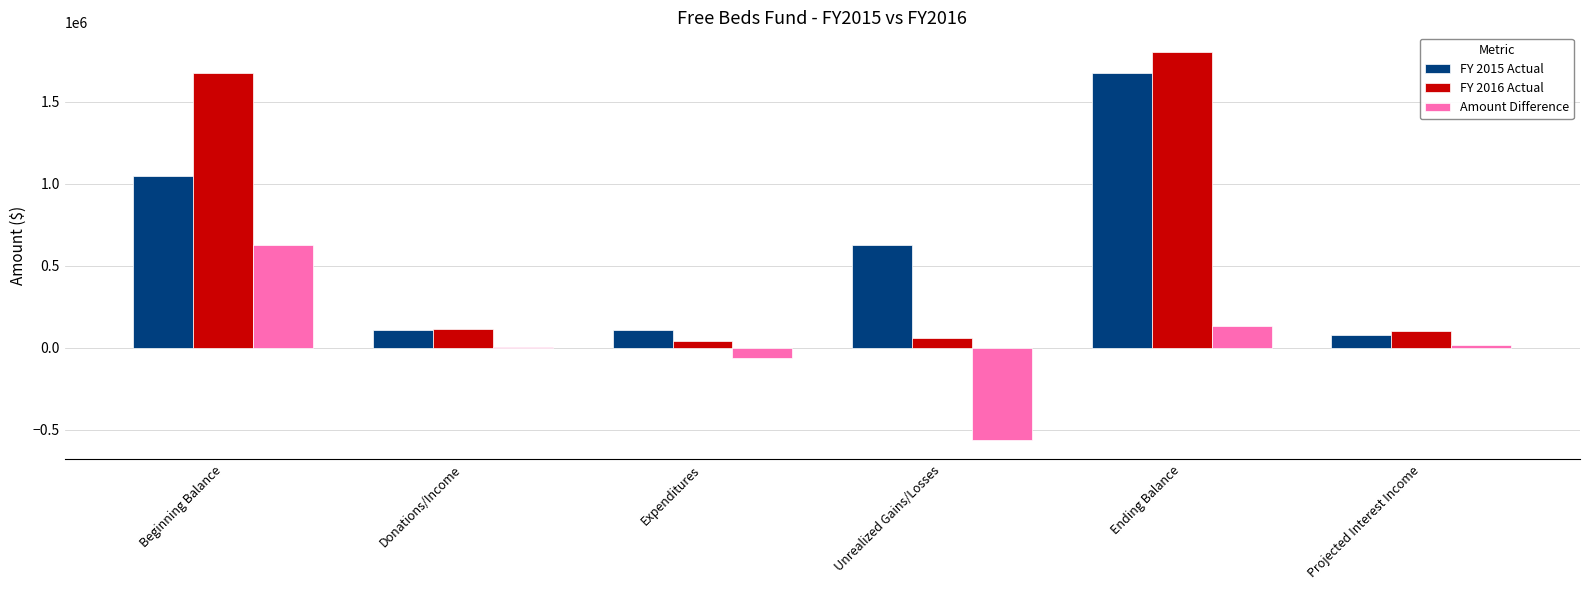

Which label corresponds to the largest value in the chart?

Ending Balance